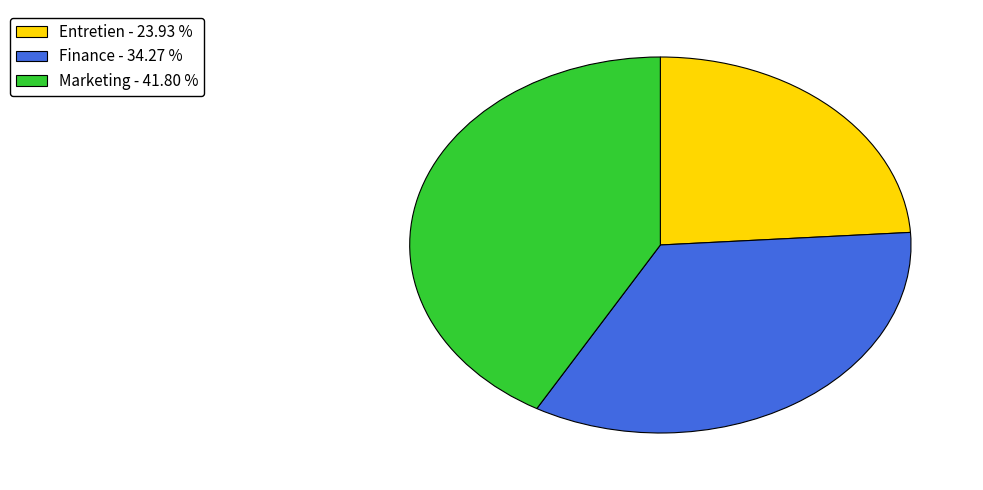

Is it true that Finance is 34% of the pie?

True